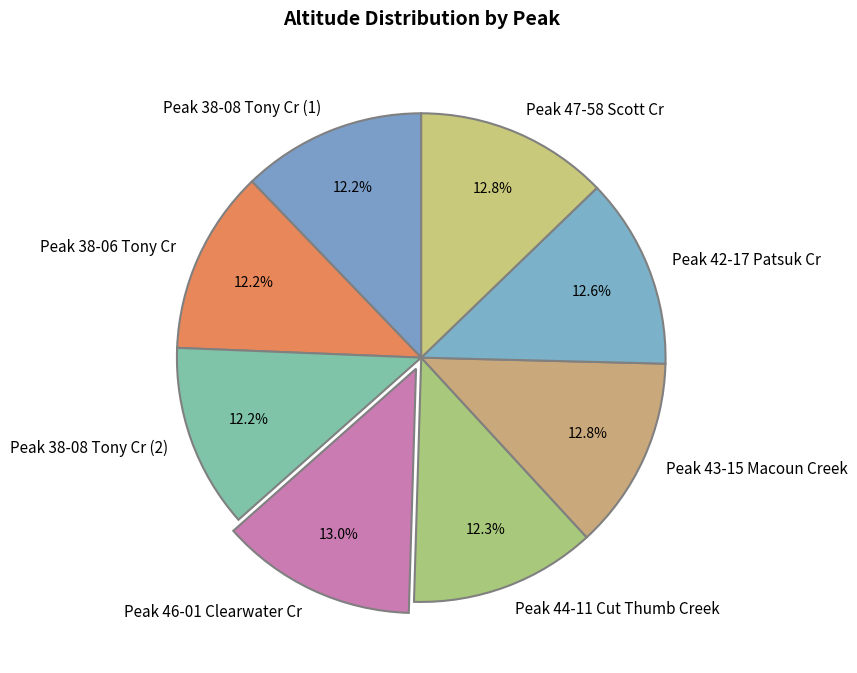

True or false: Peak 44-11 Cut Thumb Creek accounts for 25% of the total.

False